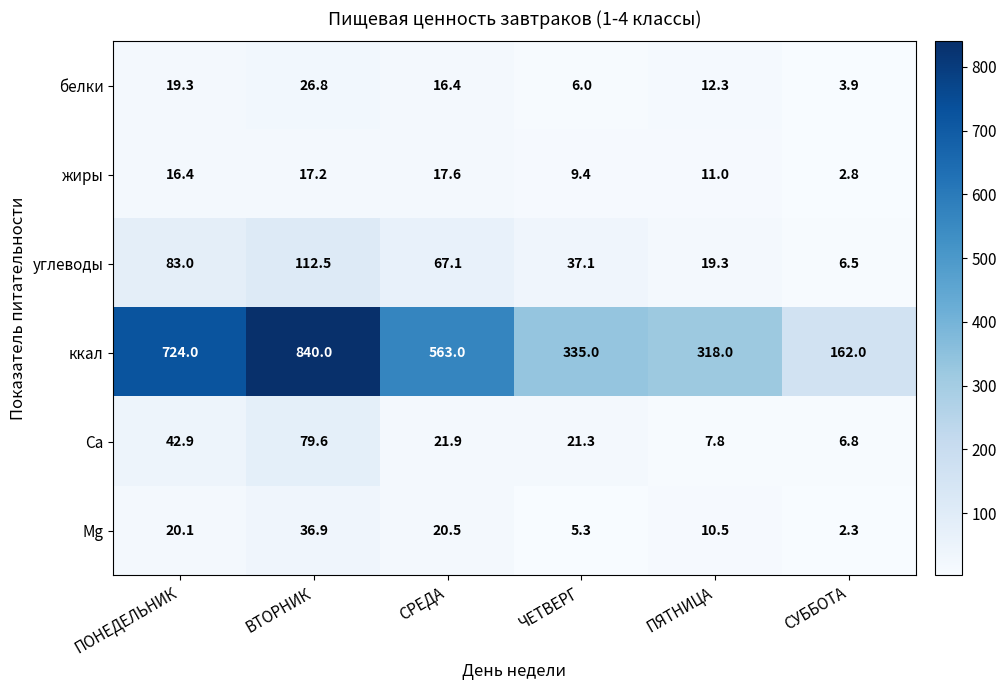

At how many categories does at least one series exceed 348?

3